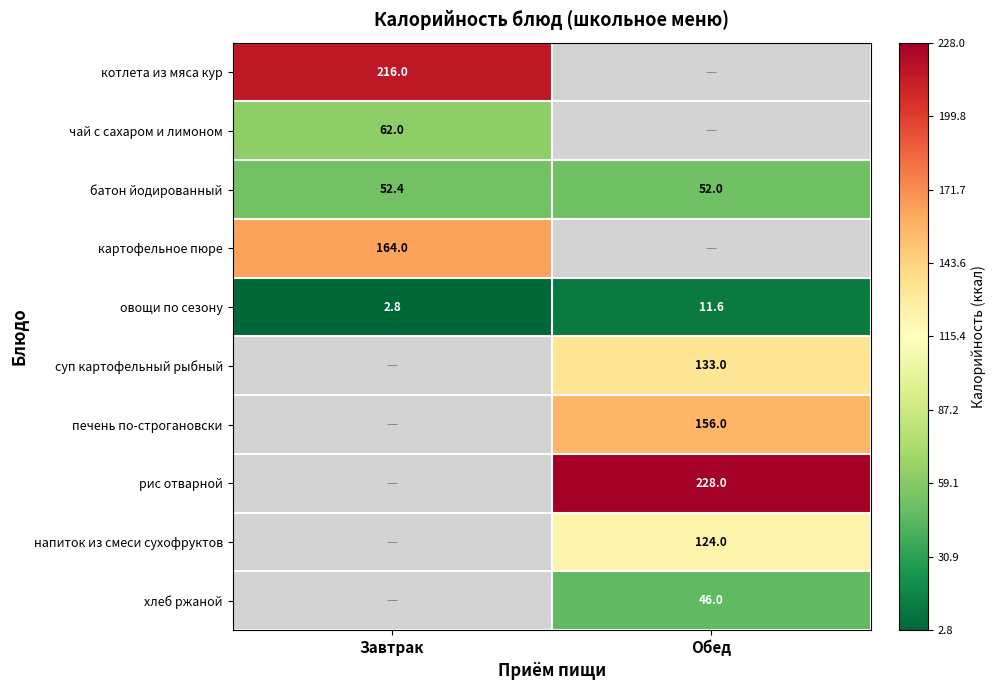

How many values in the овощи по сезону series are below 11?

1